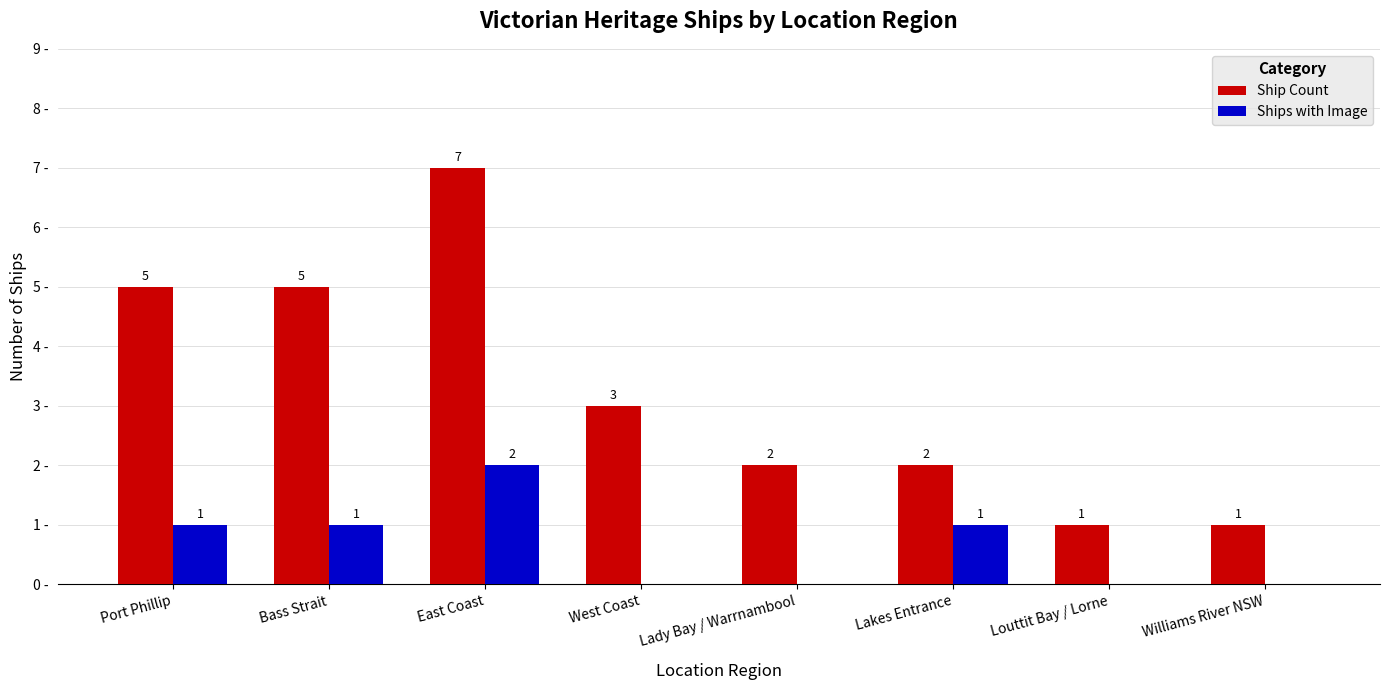

What are all the series names shown in the legend?

Ship Count, Ships with Image